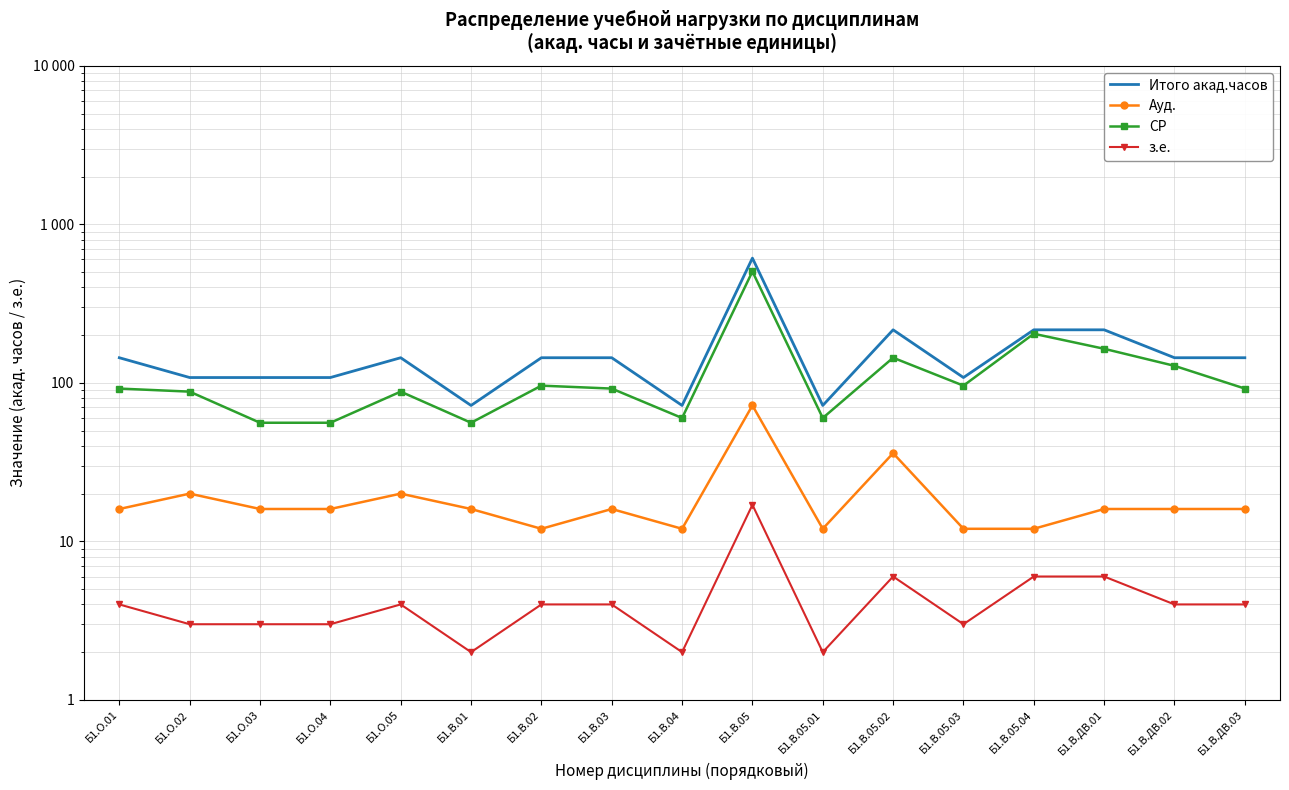

What is the difference between the second highest and second lowest values in the Итого акад.часов series?

144